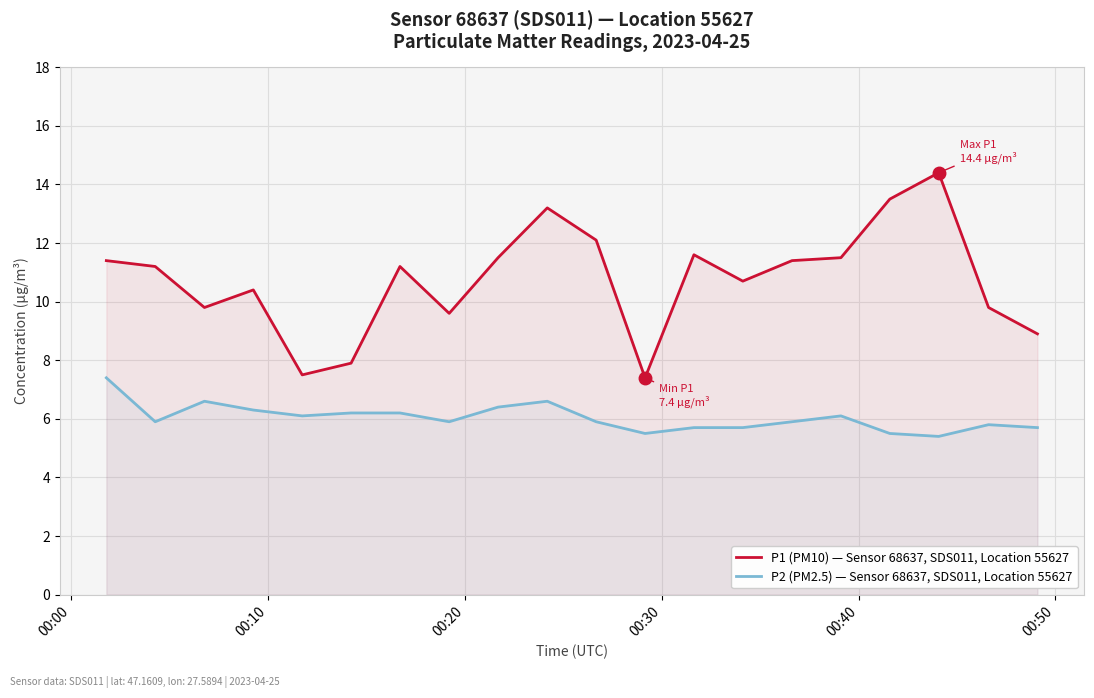

Reading left to right, extract all data points from this chart.

P1 (PM10) — Sensor 68637, SDS011, Location 55627: 11.4	11.2	9.8	10.4	7.5	7.9	11.2	9.6	11.5	13.2	12.1	7.4	11.6	10.7	11.4	11.5	13.5	14.4	9.8	8.9
P2 (PM2.5) — Sensor 68637, SDS011, Location 55627: 7.4	5.9	6.6	6.3	6.1	6.2	6.2	5.9	6.4	6.6	5.9	5.5	5.7	5.7	5.9	6.1	5.5	5.4	5.8	5.7